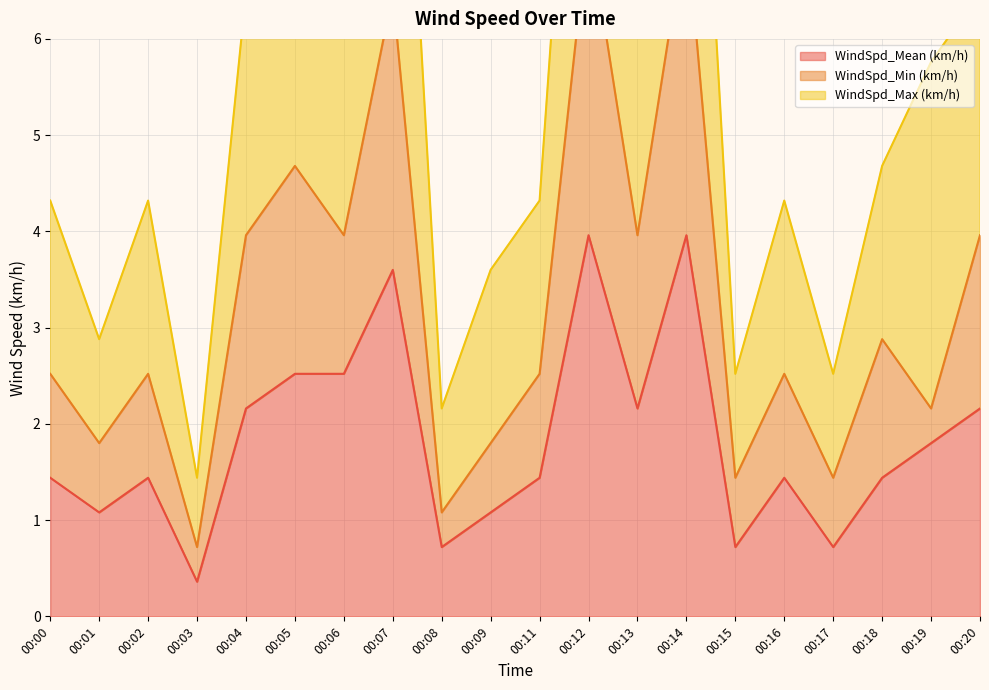

The value of WindSpd_Min (km/h) at 00:03 is 0.7. True or false?

True